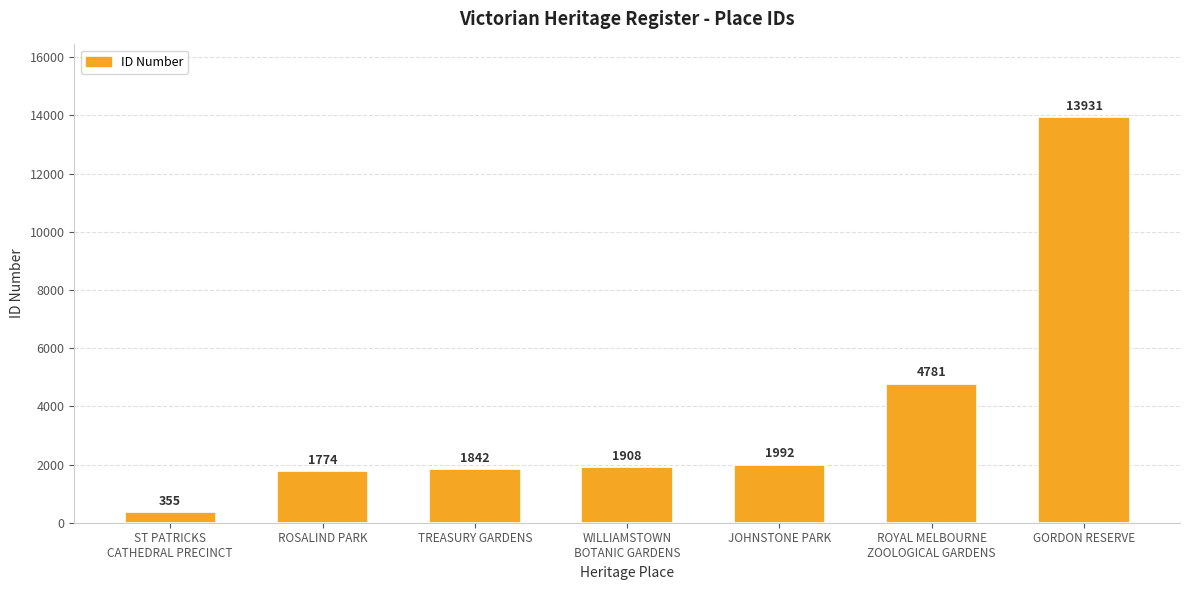

What is the greatest value displayed?

13931